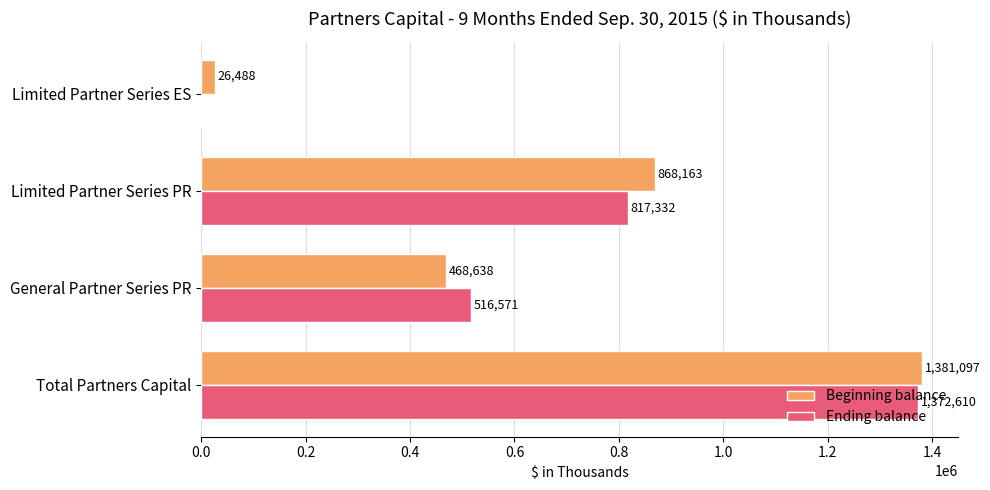

Where is Ending balance nearest to the value 686305?

Limited Partner Series PR